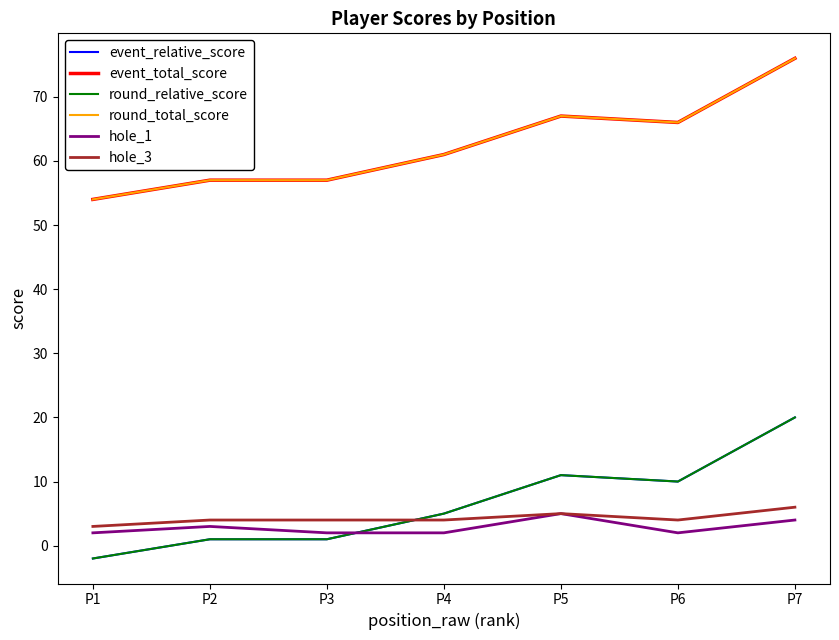

What value does the round_relative_score series have at P5, to the nearest 10?

10